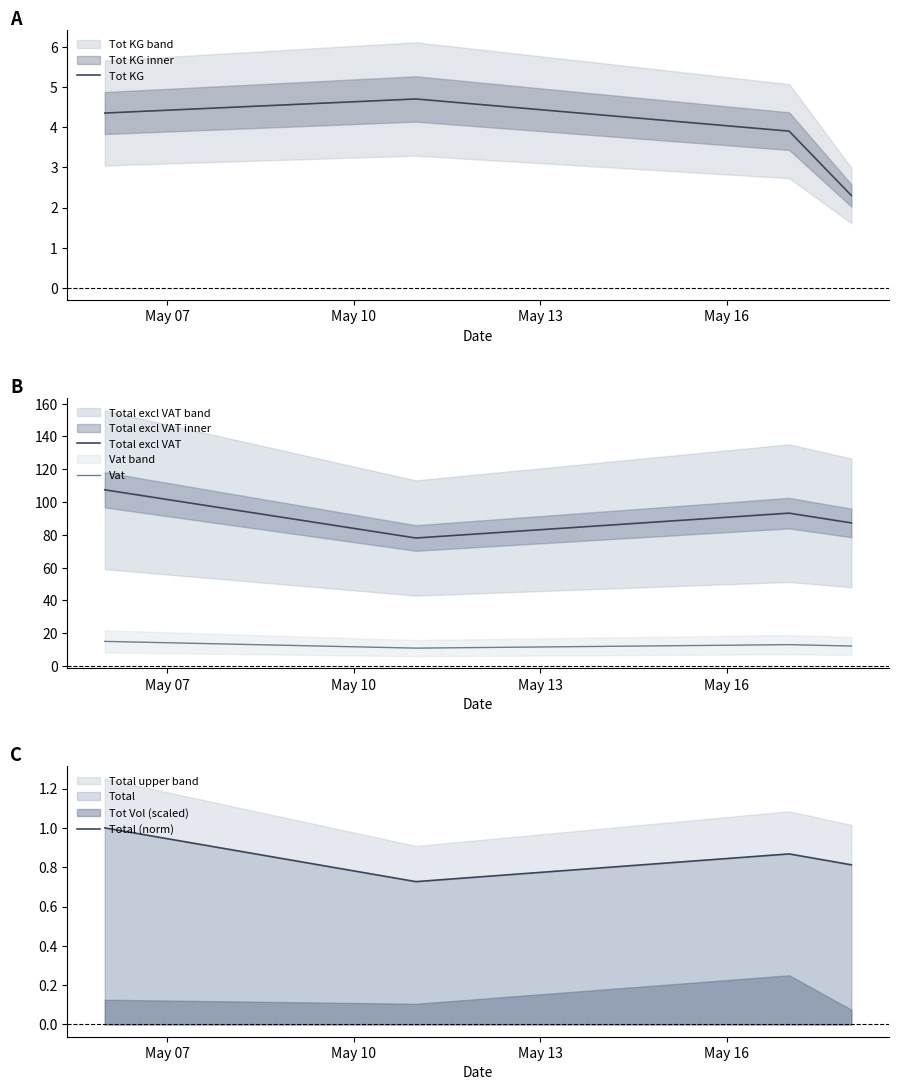

Rank the series at May 16 from lowest to highest value.

Total (norm), Tot KG, Vat, Total excl VAT